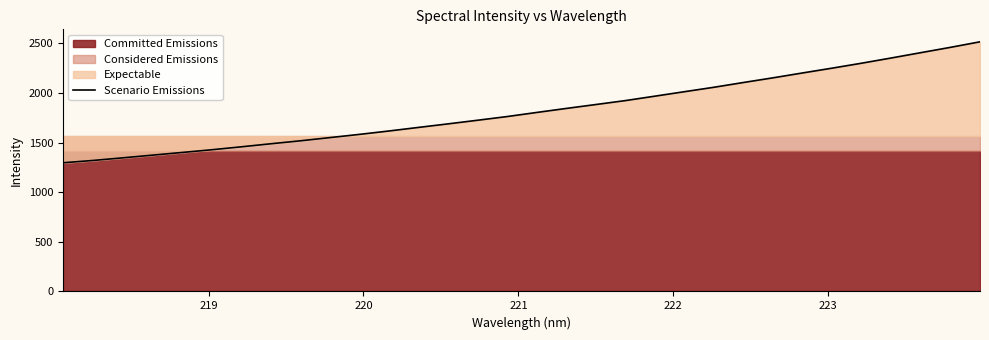

What is the difference between the maximum and minimum values?

1219.3